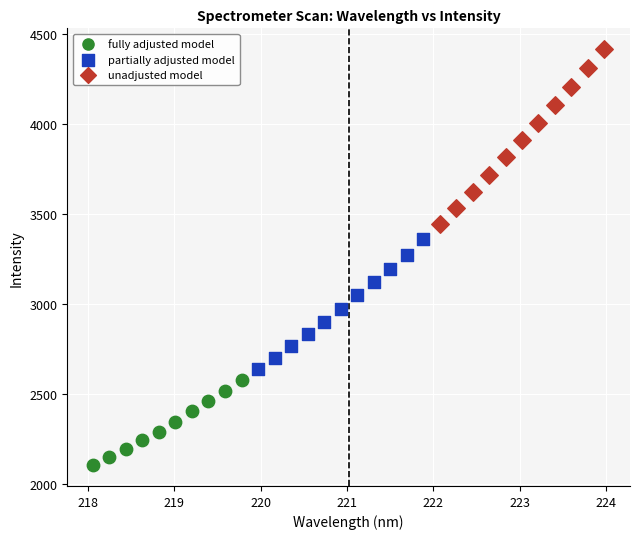

Which series contains the lowest Y value?

fully adjusted model